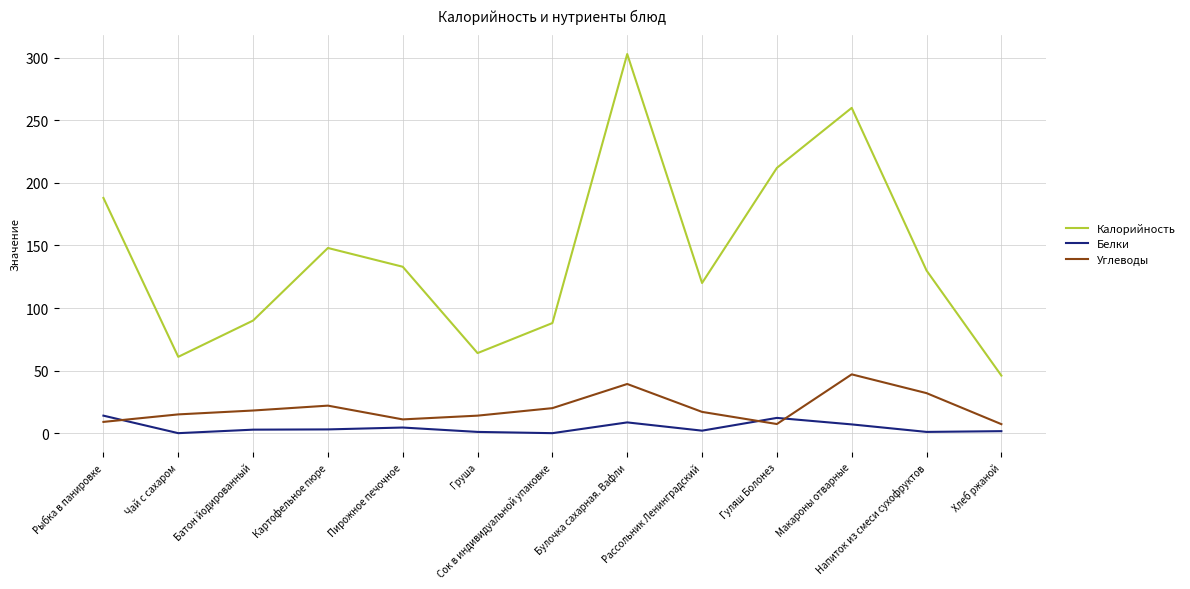

What is the greatest value displayed?

303.0